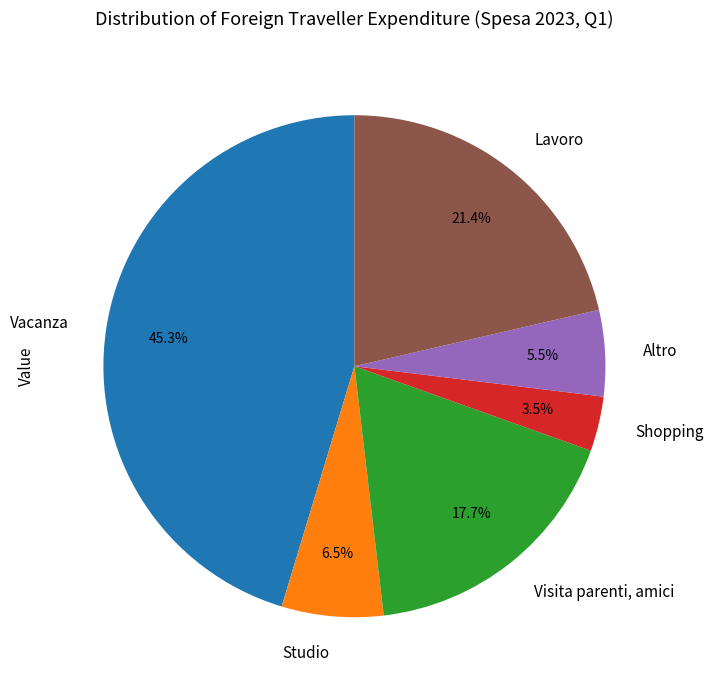

Which has a higher value, Visita parenti, amici or Shopping?

Visita parenti, amici